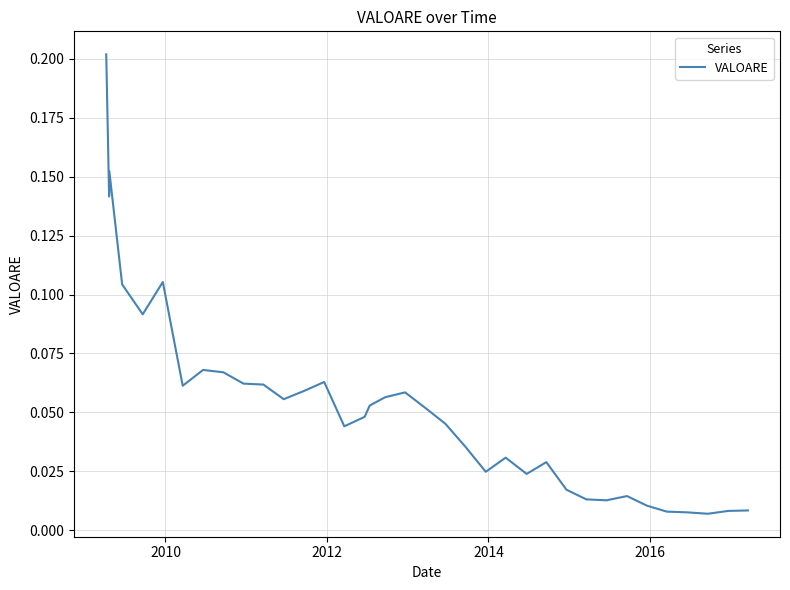

How many points are lower than both their immediate neighbors (excluding endpoints)?

9